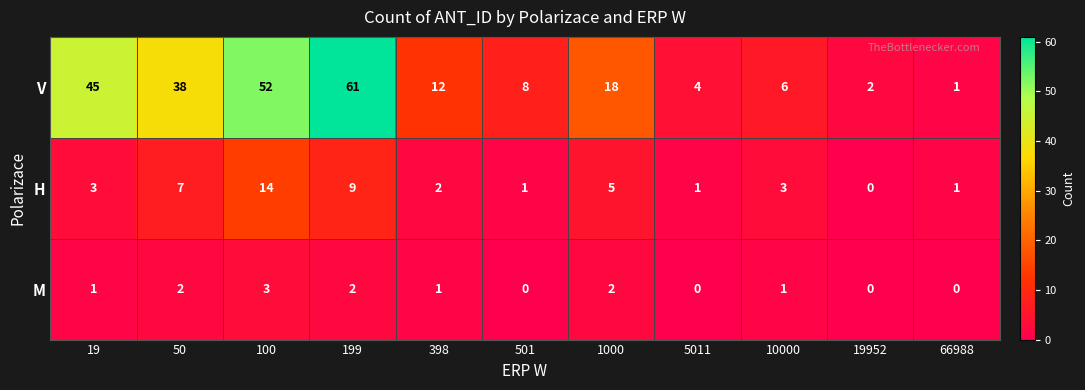

Rank the series at 10000 from lowest to highest value.

M, H, V